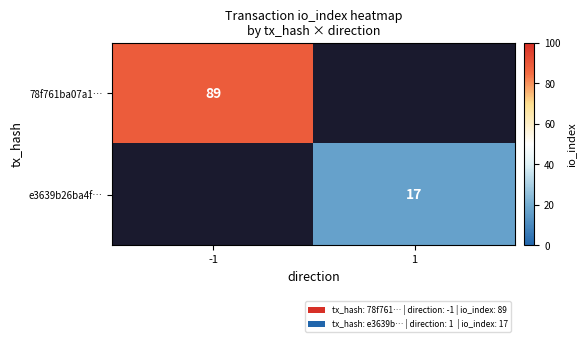

Is it true that e3639b26ba4f… equals 24 at 1?

False